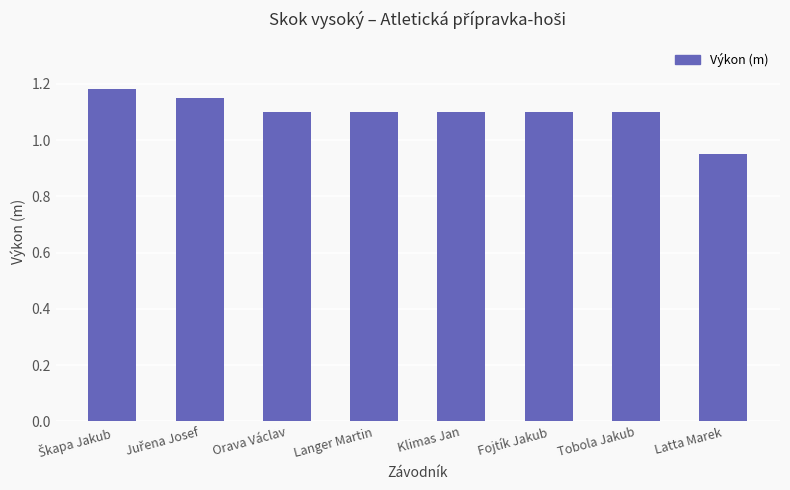

True or false: the data shows 0.5 at Tobola Jakub.

False